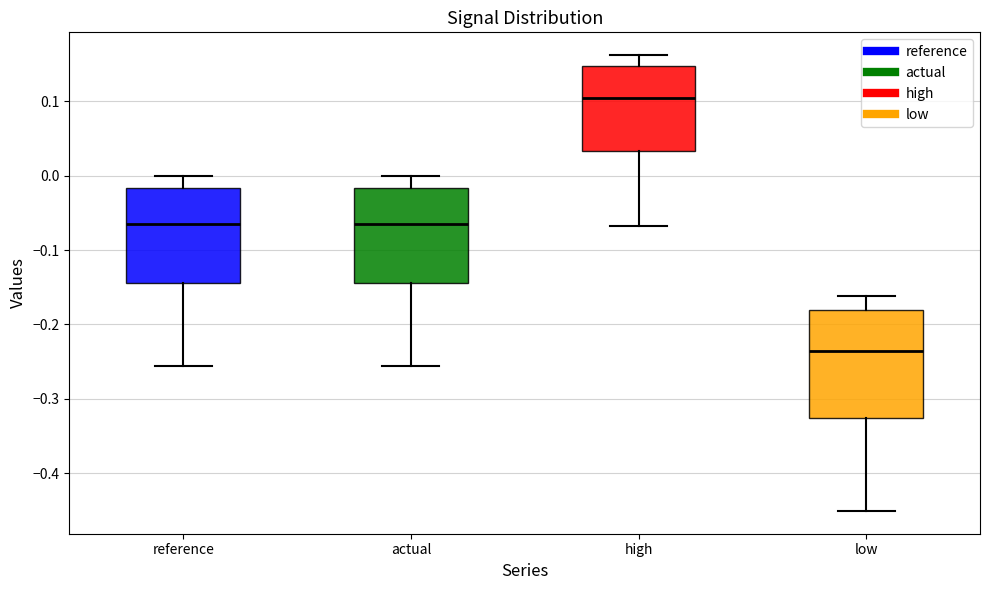

Reading left to right, read every box against the y-axis: the position of its median line, the range the box covers, and the ends of its whiskers. The values are not printed on the chart, so give them approximately, as read against the axis.

reference: median -0.06, box -0.14 to -0.02, whiskers -0.26 to 0.00
actual: median -0.06, box -0.14 to -0.02, whiskers -0.26 to 0.00
high: median 0.10, box 0.03 to 0.15, whiskers -0.07 to 0.16
low: median -0.24, box -0.33 to -0.18, whiskers -0.45 to -0.16